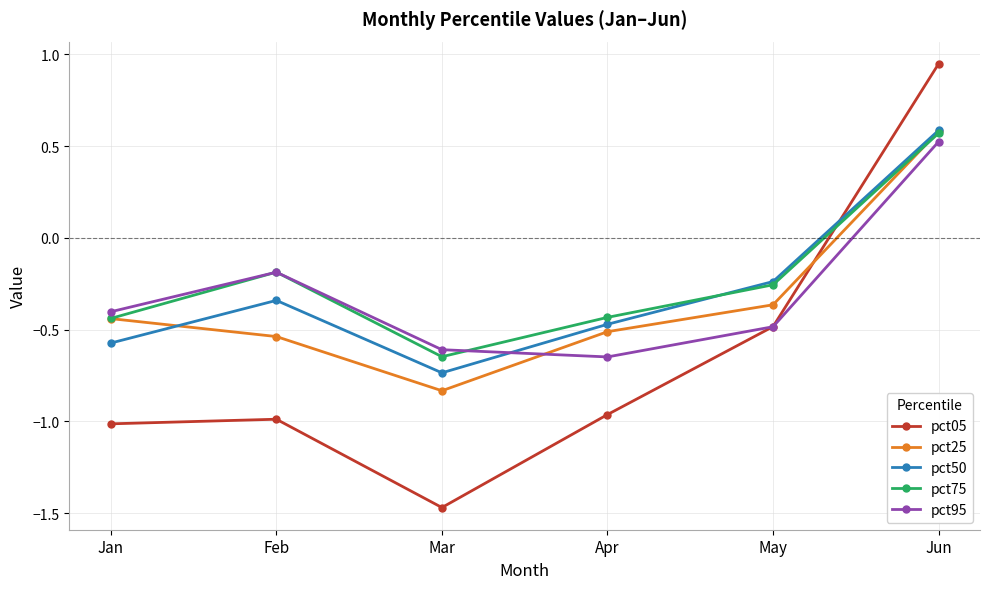

Which category has the lowest value in the pct75 series?

Mar